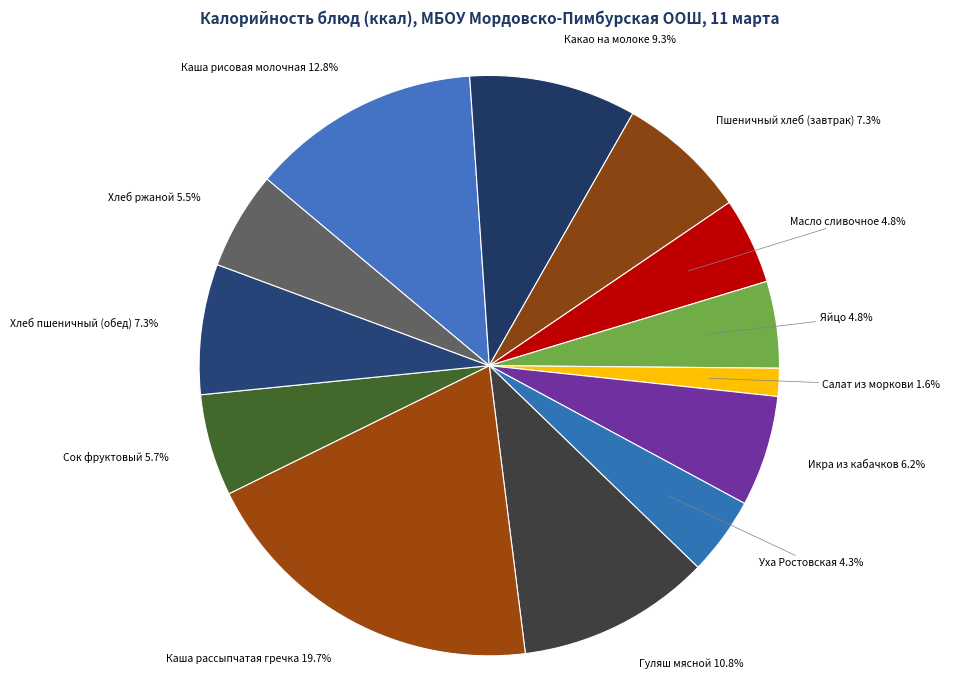

Which slice is the largest?

Каша рассыпчатая гречка